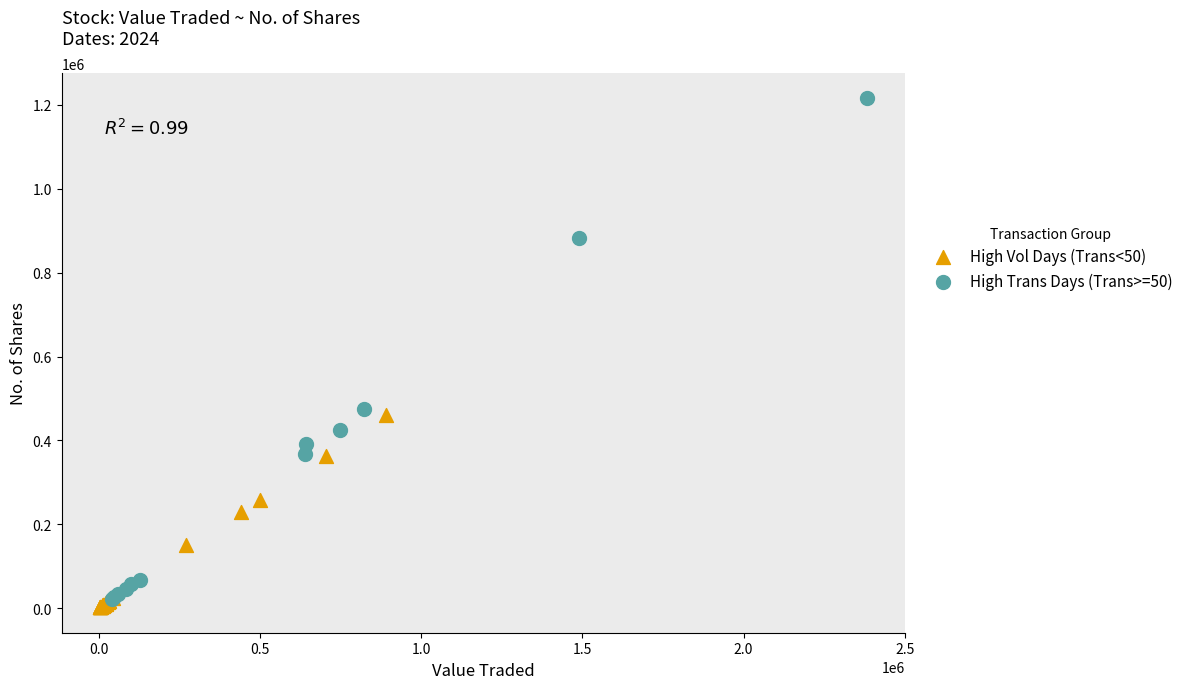

Which series has the widest spread of Y values?

High Trans Days (Trans>=50)